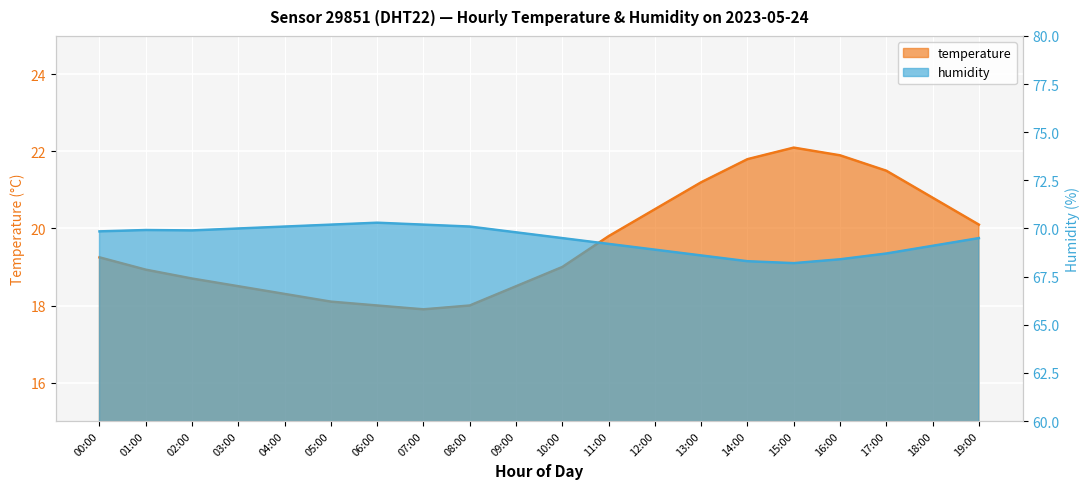

How many interior local peaks does the humidity series have?

2